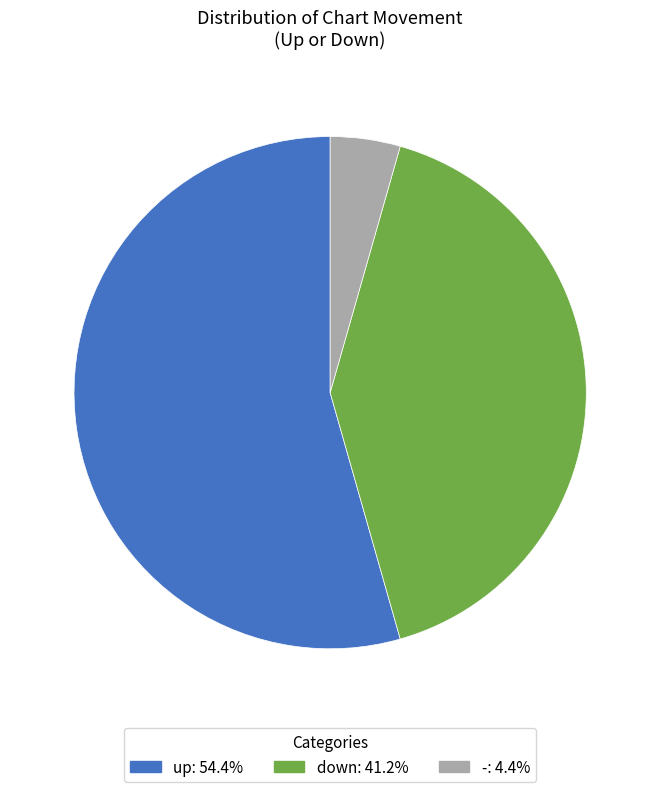

What is the majority slice?

up